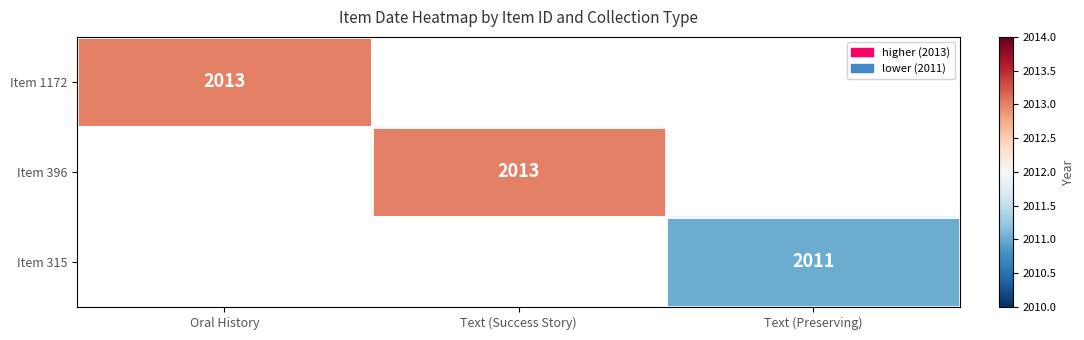

What is the maximum value shown in the chart?

2013.0